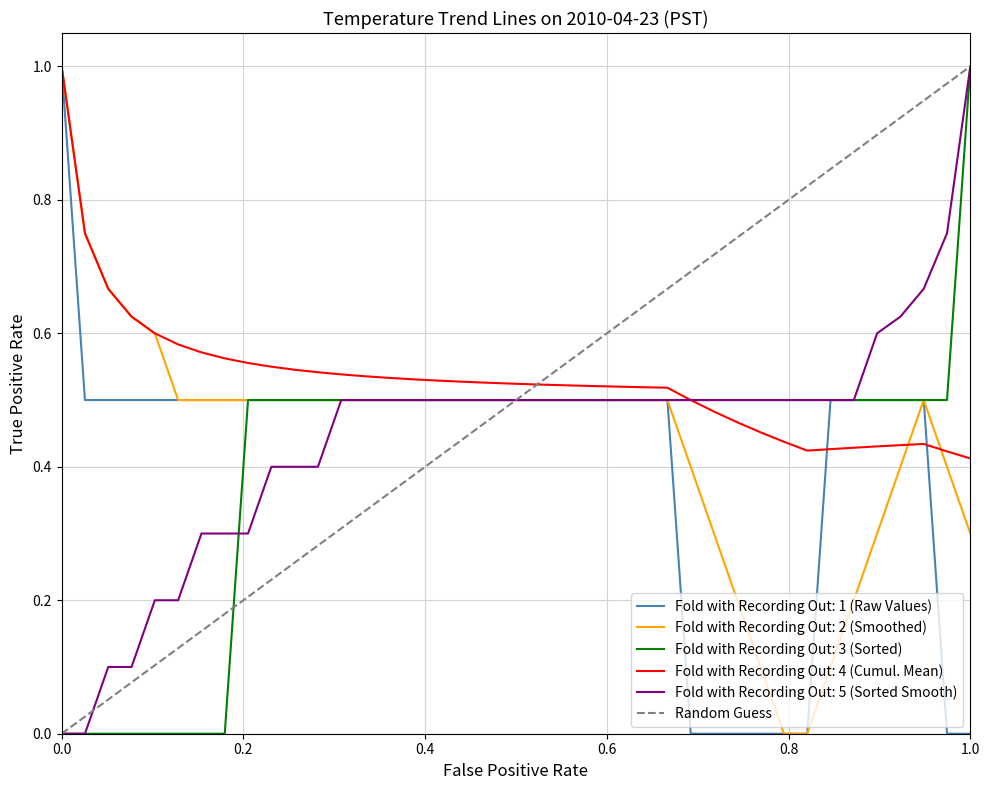

How many values are between 0 and 1?

2